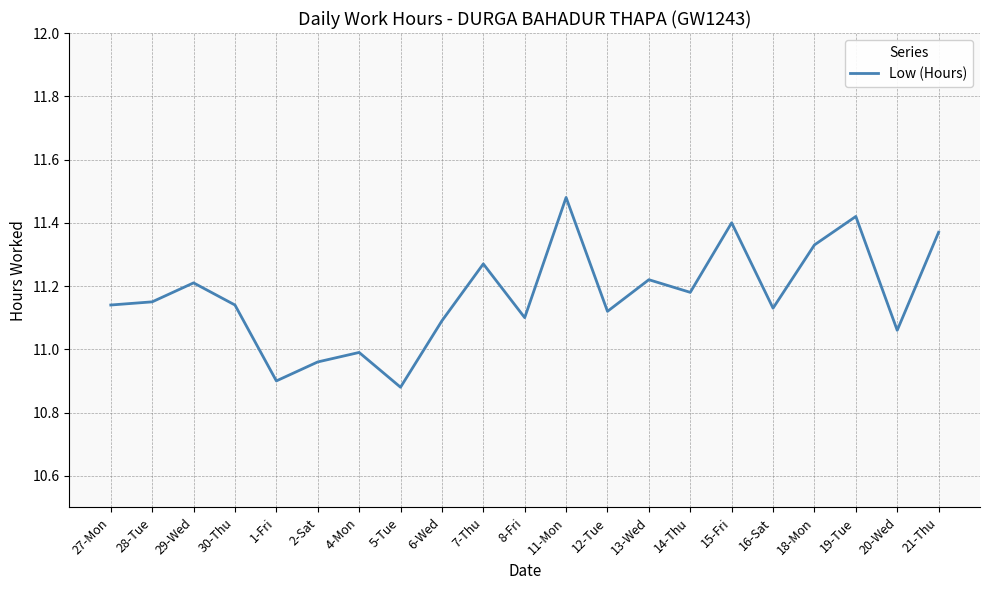

Where is the first local maximum?

29-Wed